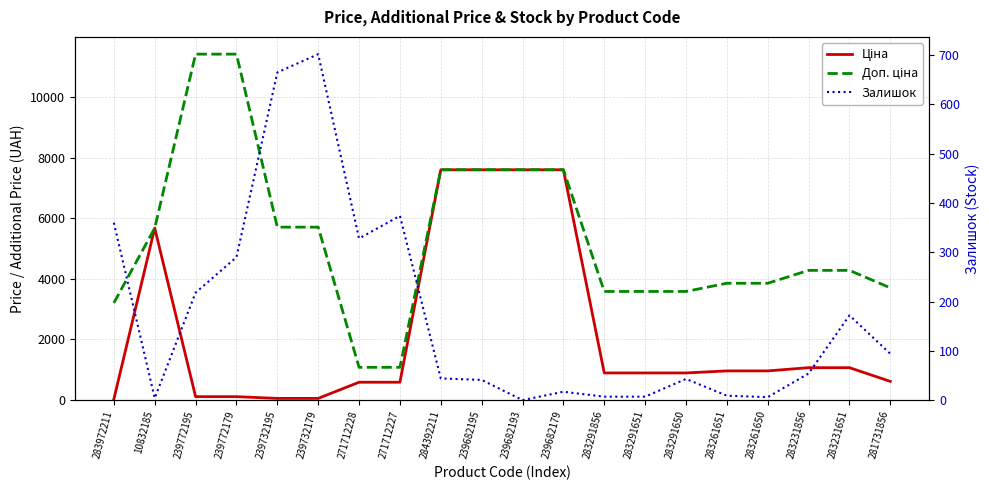

What is the value of the Ціна point at the 14th from the left?

895.9